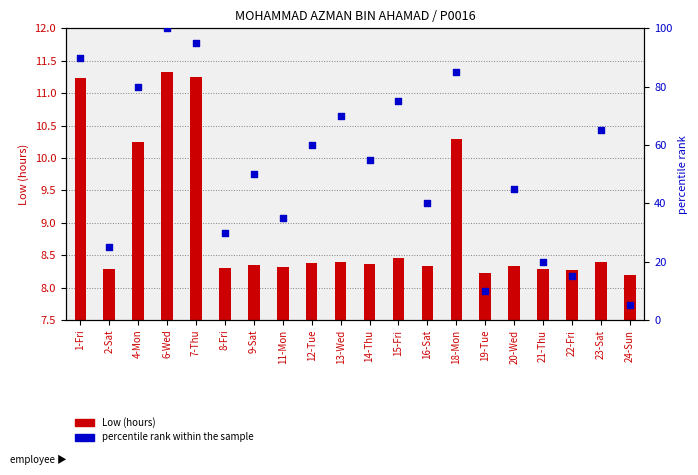

Which series reaches the maximum Y coordinate?

percentile rank within the sample